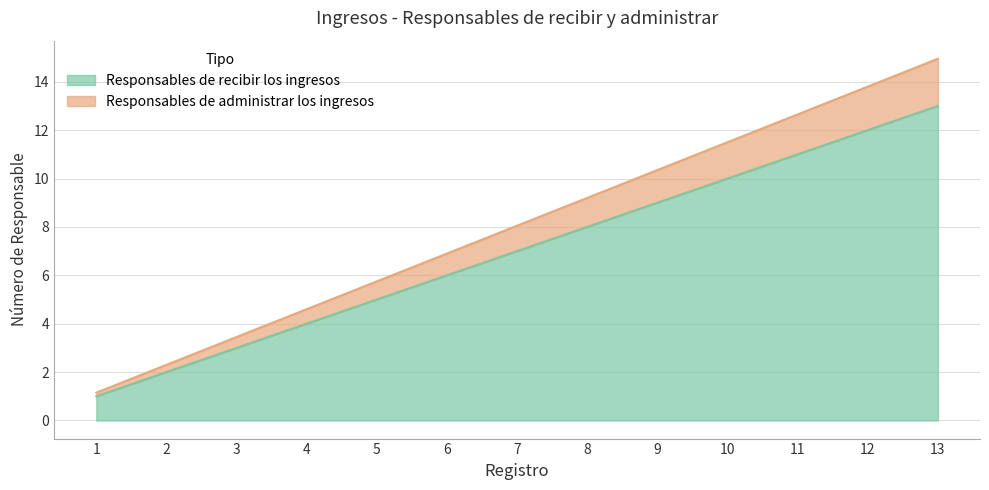

Reading right to left, transcribe all the data shown in this chart.

Responsables de recibir los ingresos: 13=13.0	12=12.0	11=11.0	10=10.0	9=9.0	8=8.0	7=7.0	6=6.0	5=5.0	4=4.0	3=3.0	2=2.0	1=1.0
Responsables de administrar los ingresos: 13=14.9	12=13.8	11=12.6	10=11.5	9=10.3	8=9.2	7=8.0	6=6.9	5=5.8	4=4.6	3=3.4	2=2.3	1=1.1